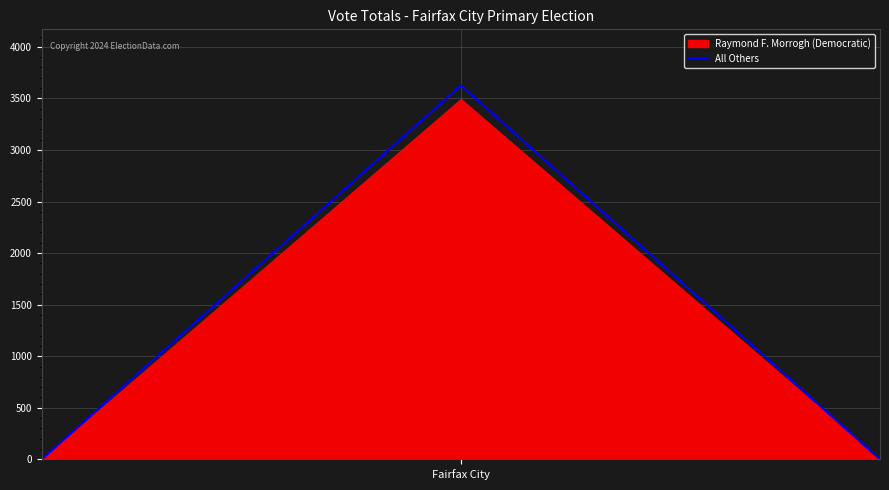

What is the highest value of the All Others series?

3626